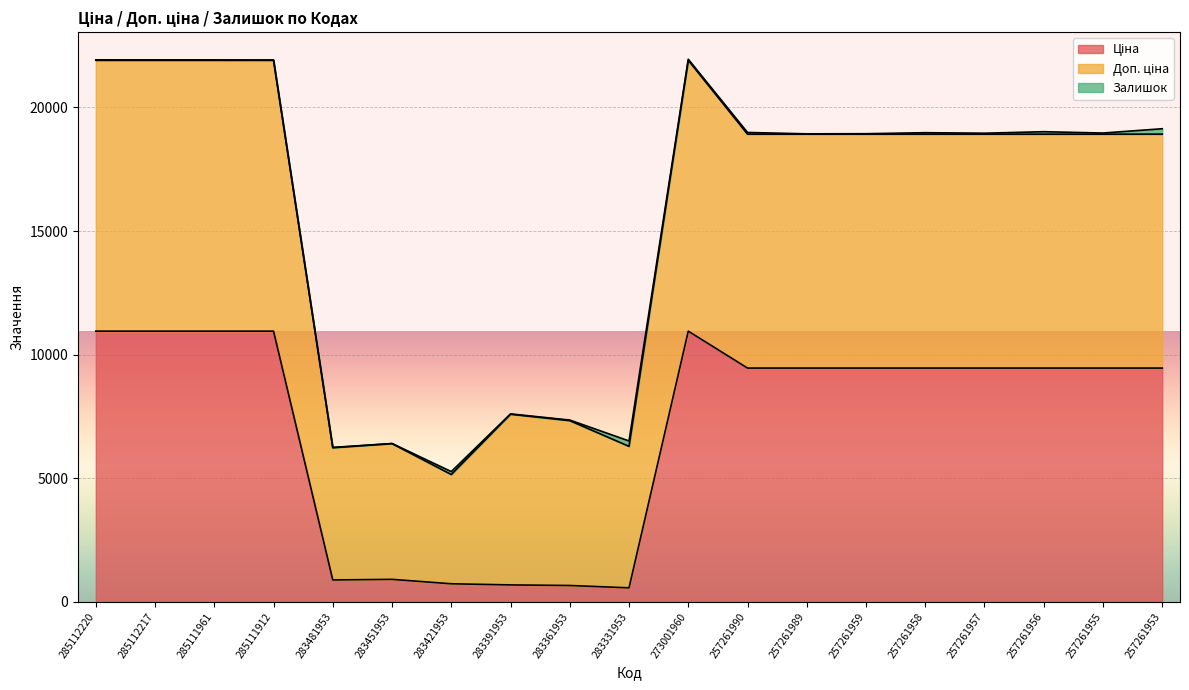

What is the value of the Доп. ціна point at the 2nd from the left?

21903.9